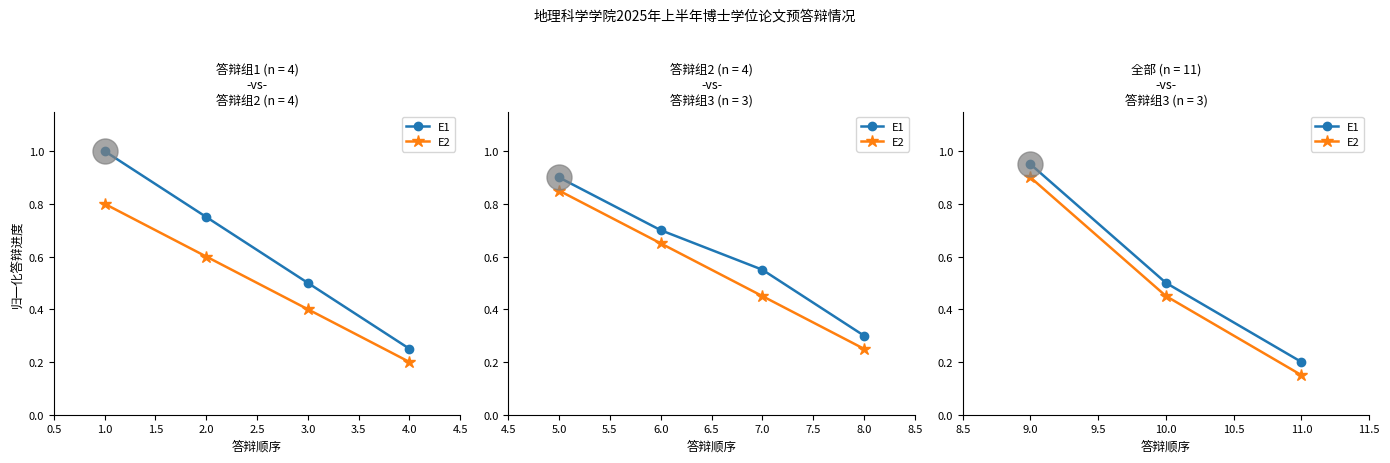

At how many categories does at least one series exceed 0?

3